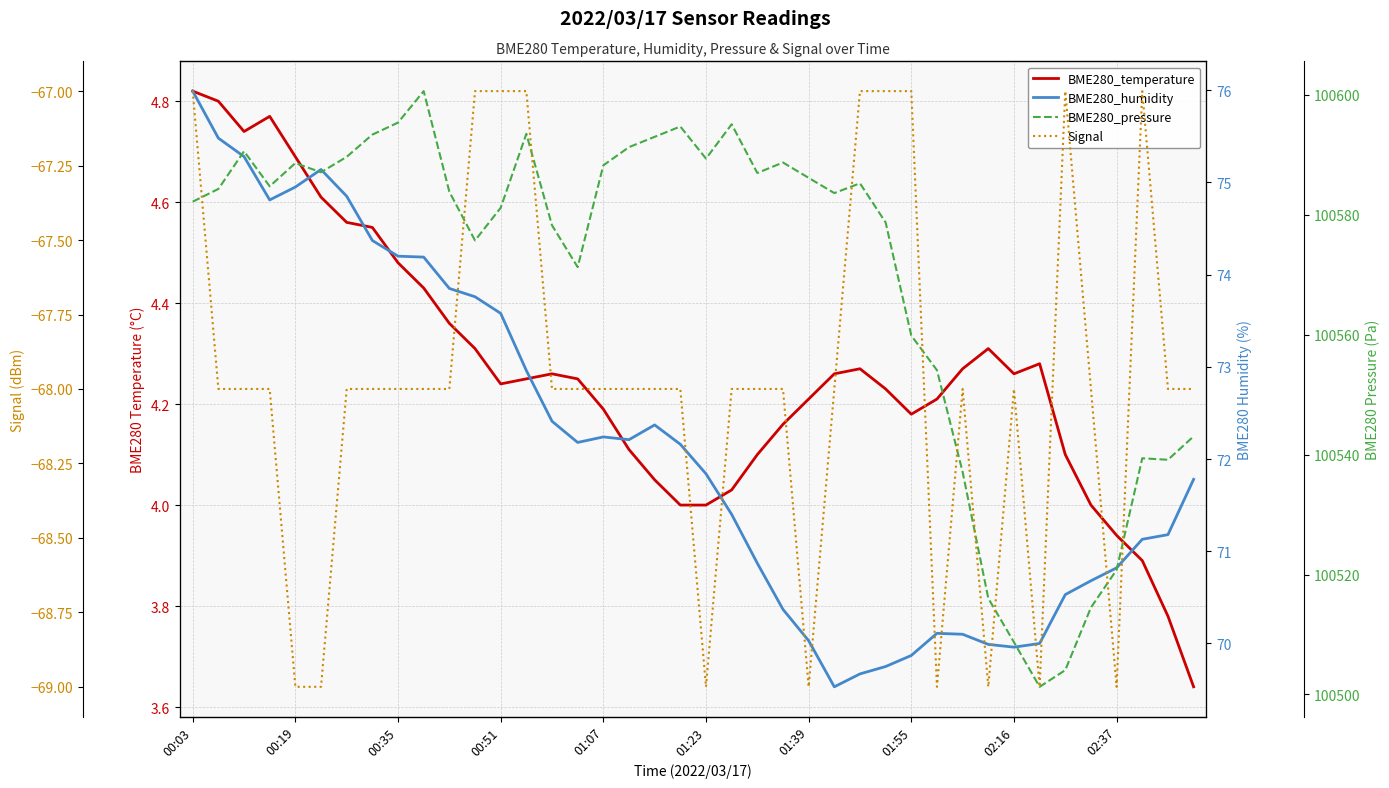

True or false: BME280_temperature and BME280_pressure cross at least once.

False